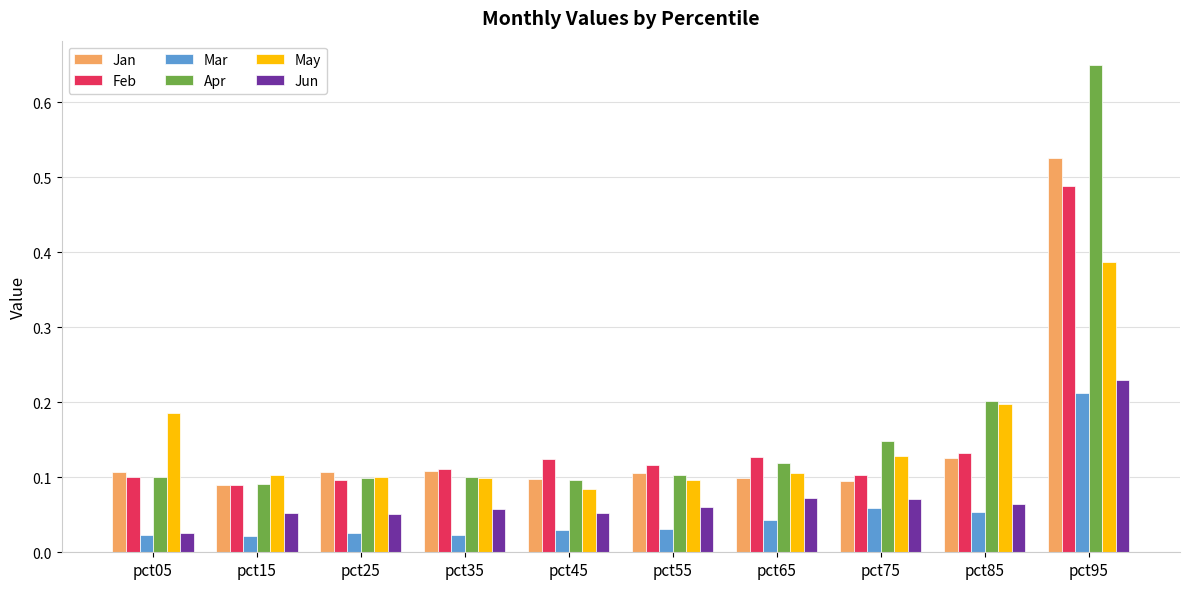

At which category is the sum across all series the highest?

pct95